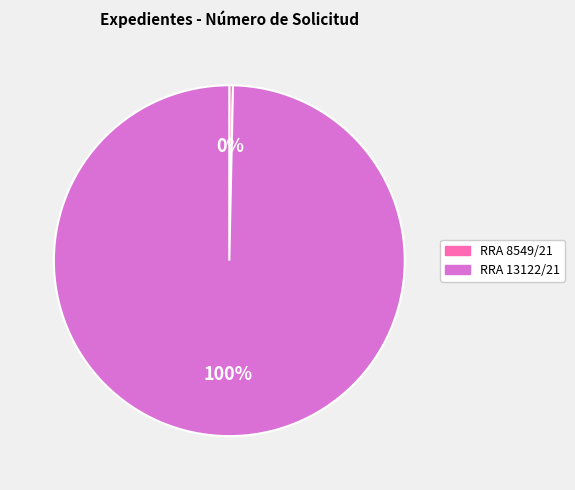

To the nearest percent, what is the combined percentage of RRA 8549/21 and RRA 13122/21?

100%